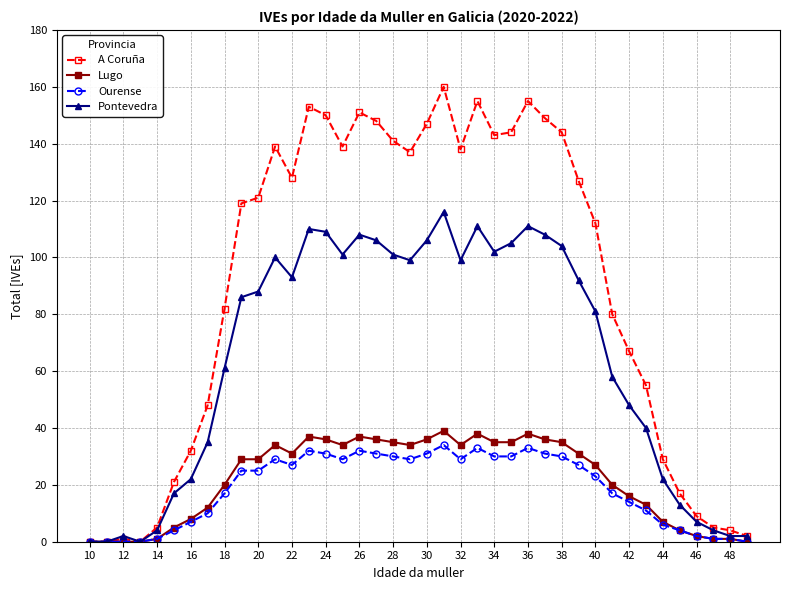

Which series has the largest range (max minus min)?

A Coruña